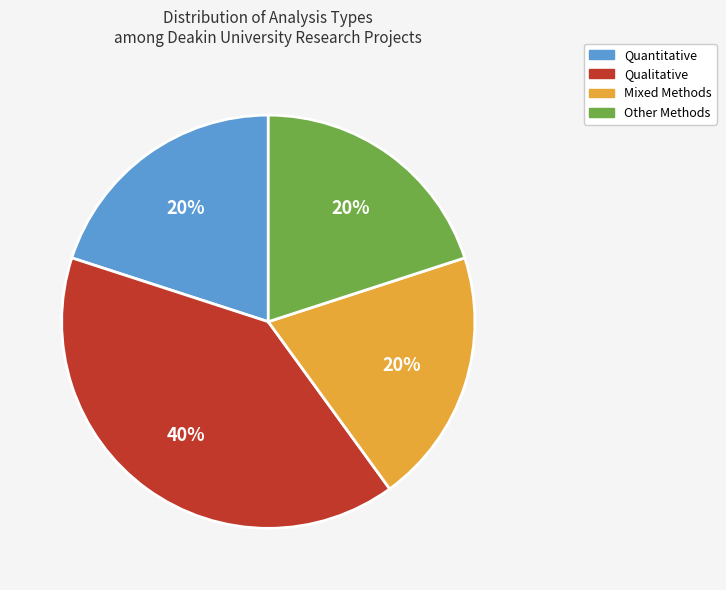

To the nearest percent, what is the average slice percentage?

25%